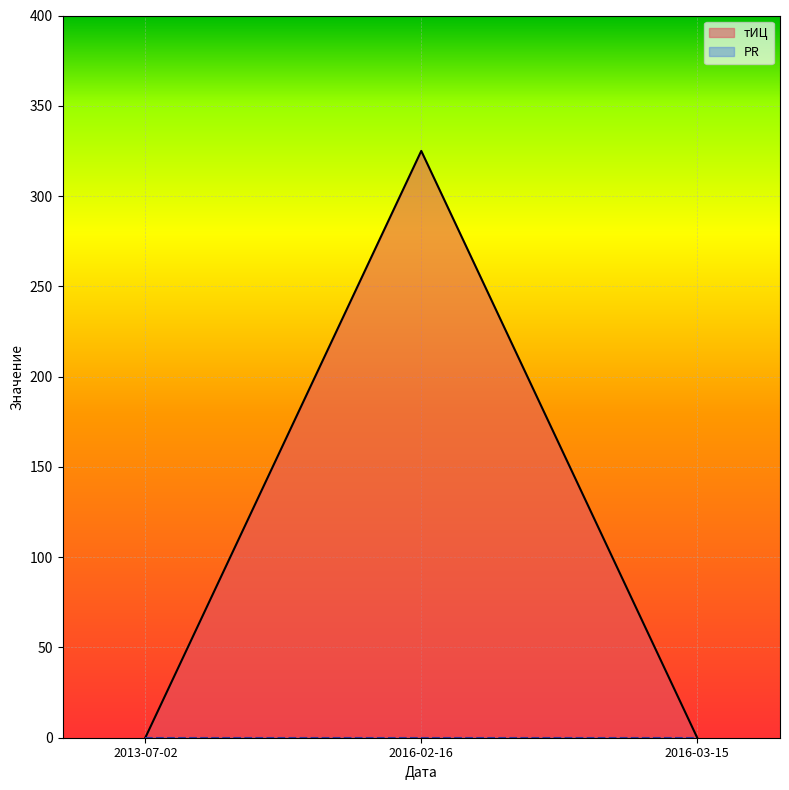

List the labels in order of value, smallest first.

2013-07-02, 2016-03-15, 2016-02-16